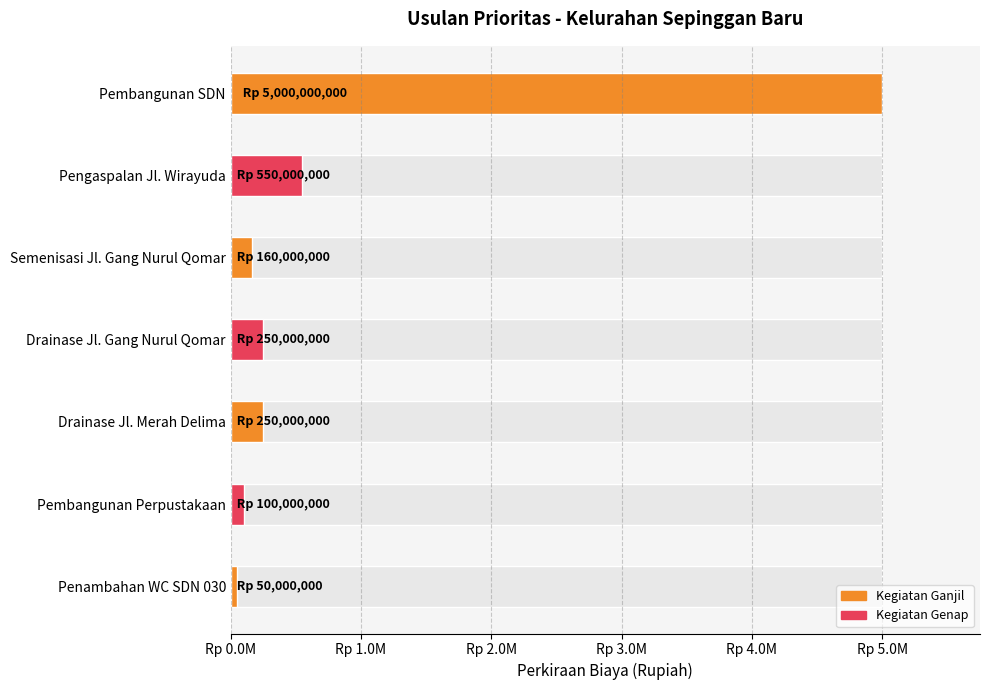

Which label corresponds to the largest value in the chart?

Pembangunan SDN